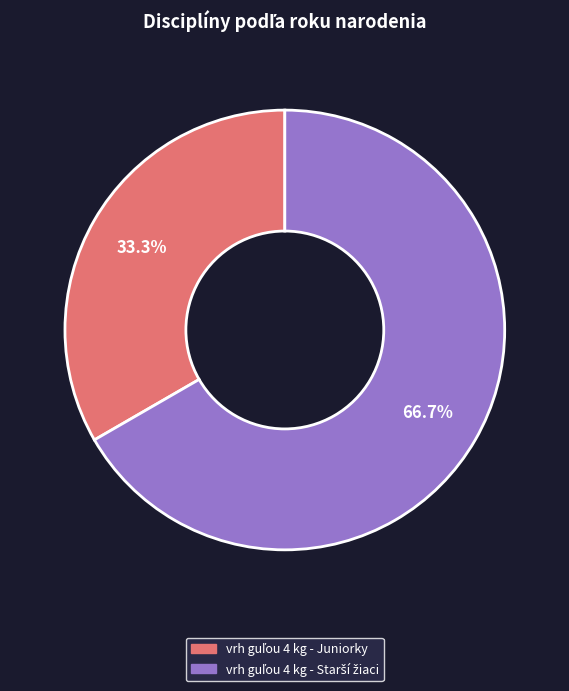

Is there any slice that represents more than half of the pie?

Yes